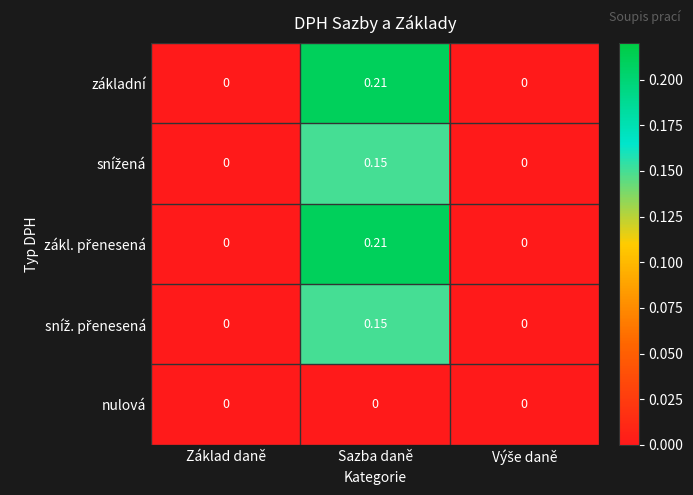

At which category is the sum across all series the highest?

Sazba daně